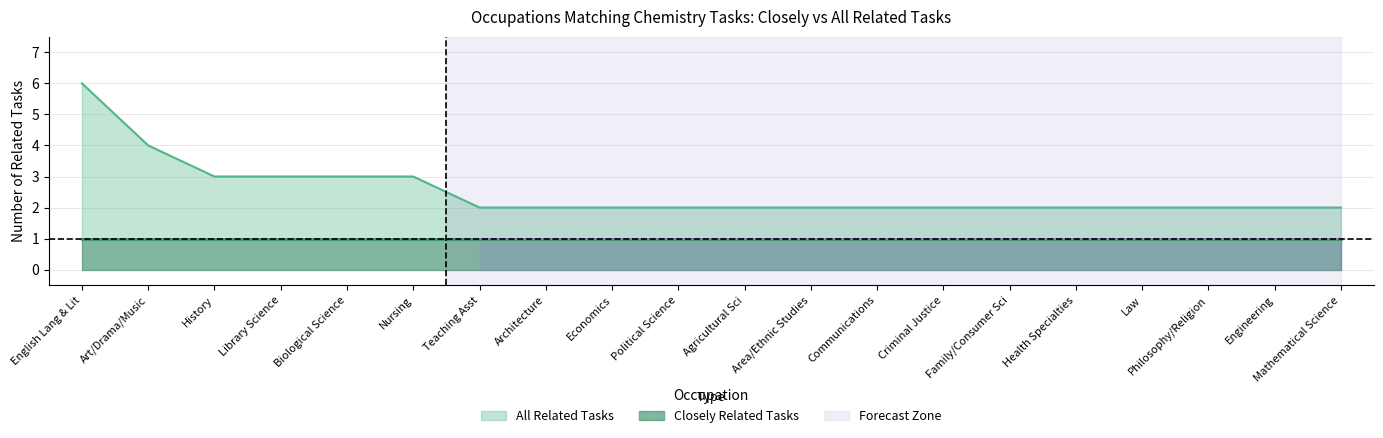

Is it true that All Related Tasks equals 2 at Criminal Justice?

True